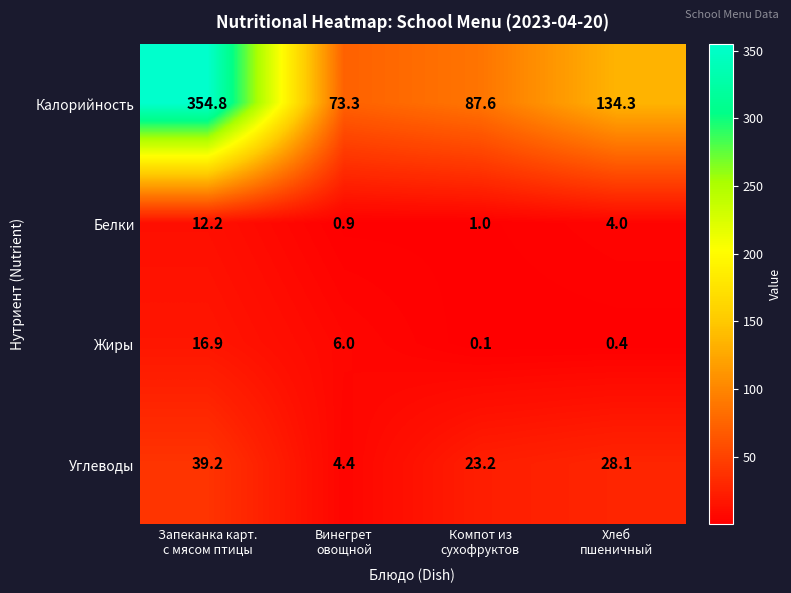

Which series has the largest total across all categories?

Калорийность